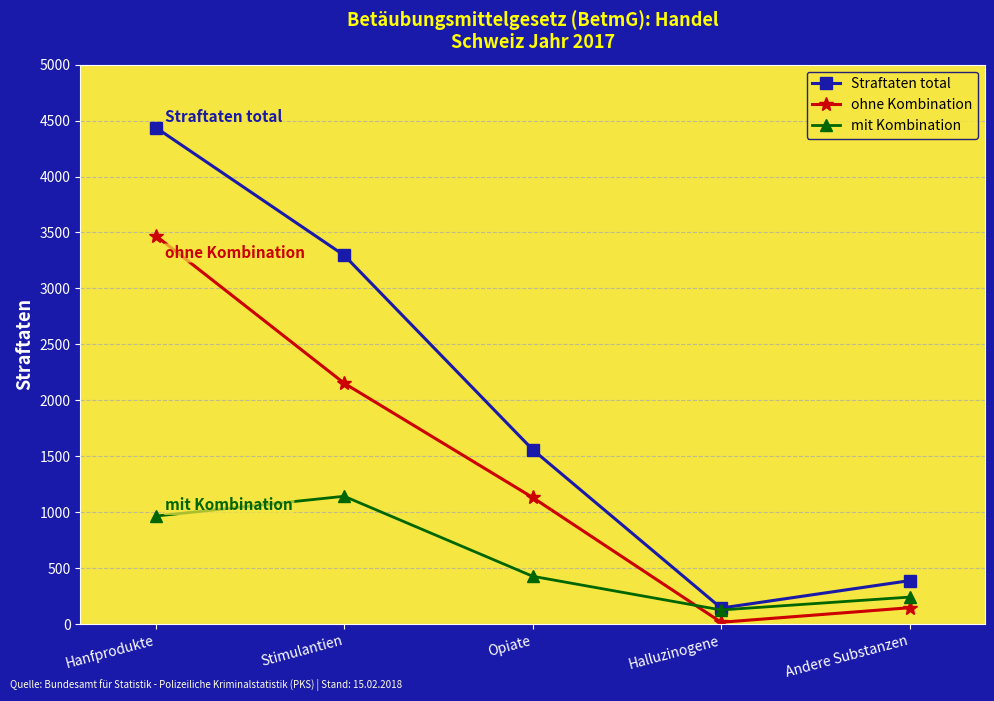

Is the value of Straftaten total at Stimulantien greater than the value of ohne Kombination at Andere Substanzen?

Yes